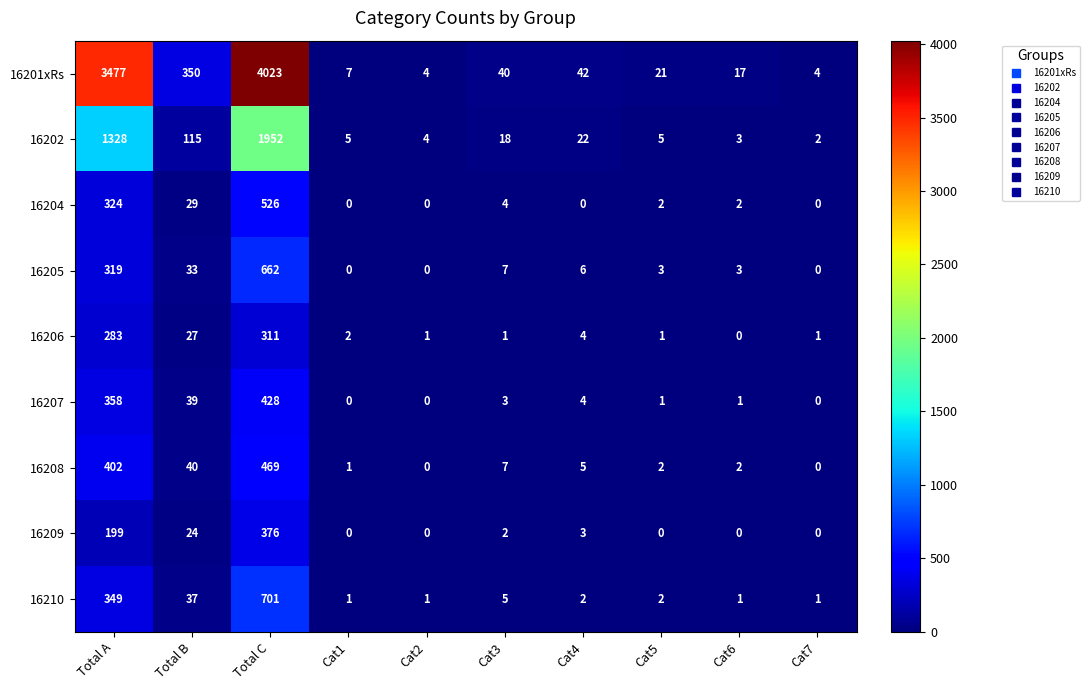

At which category does the chart reach its peak across all series?

Total C